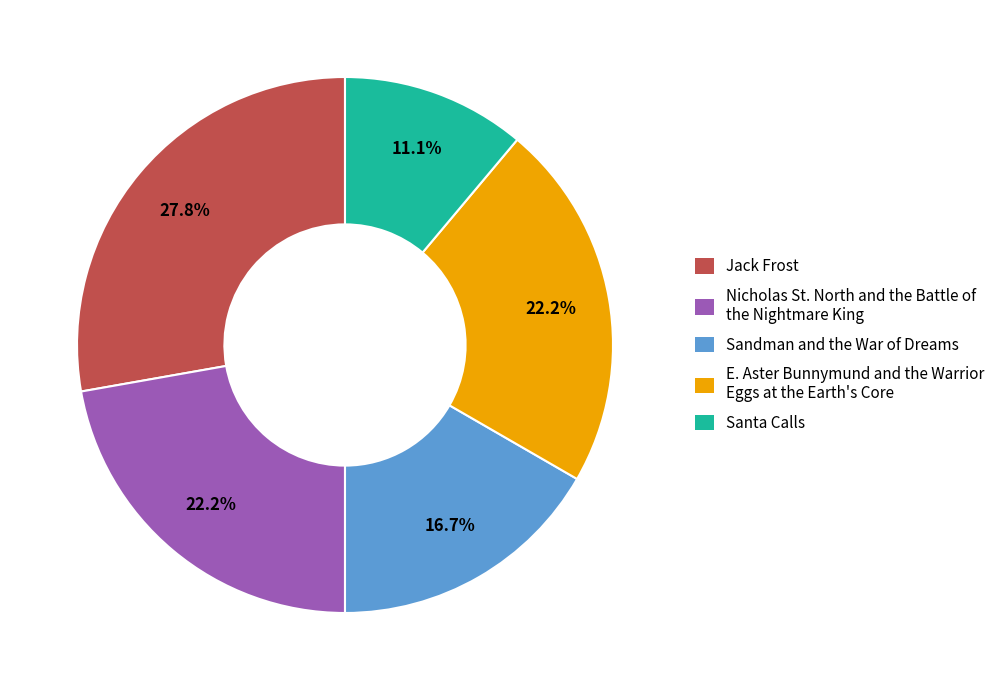

What is the largest slice in the pie chart?

Jack Frost